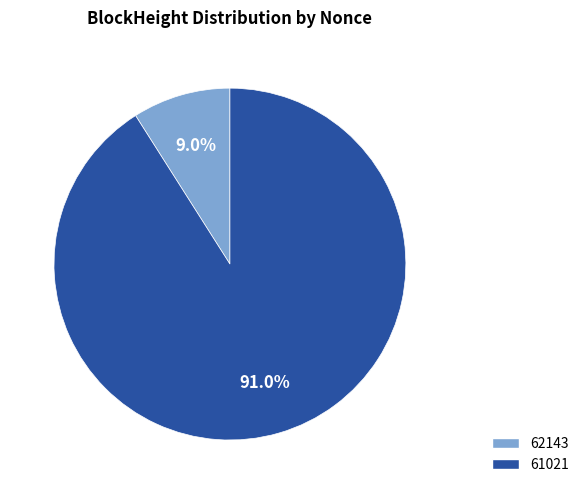

What percentage do 62143 and 61021 together represent?

100.0%